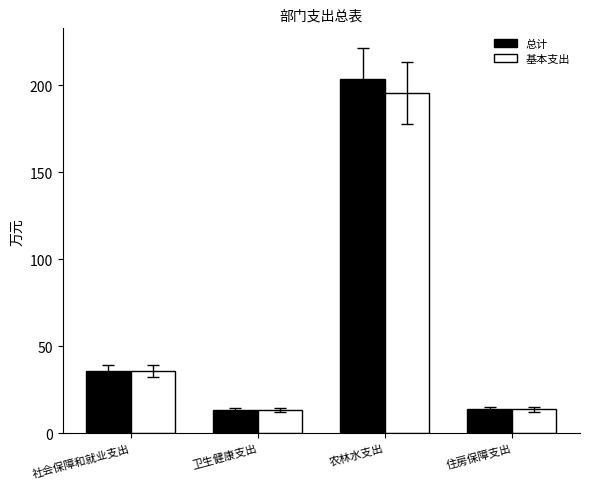

What are all the series names shown in the legend?

总计, 基本支出